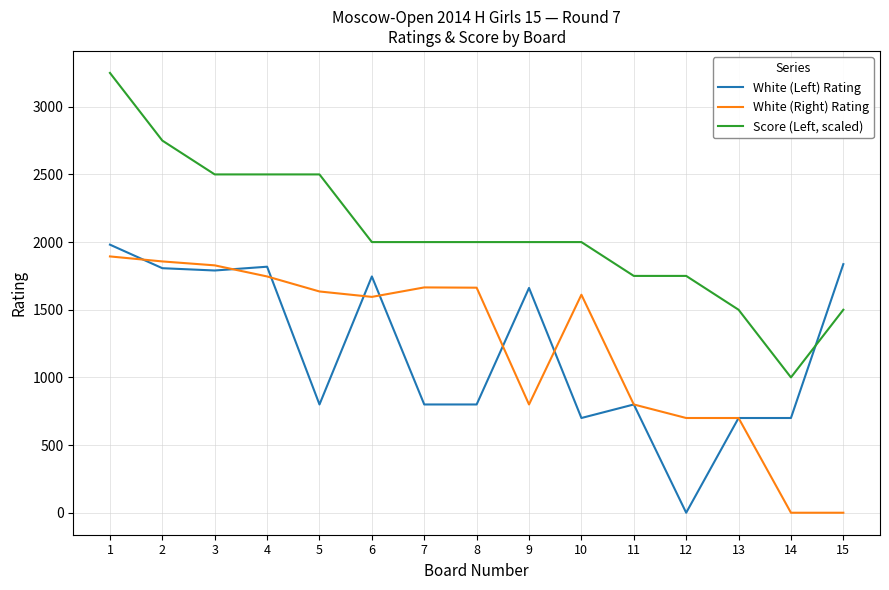

True or false: White (Right) Rating and White (Left) Rating cross at least once.

True